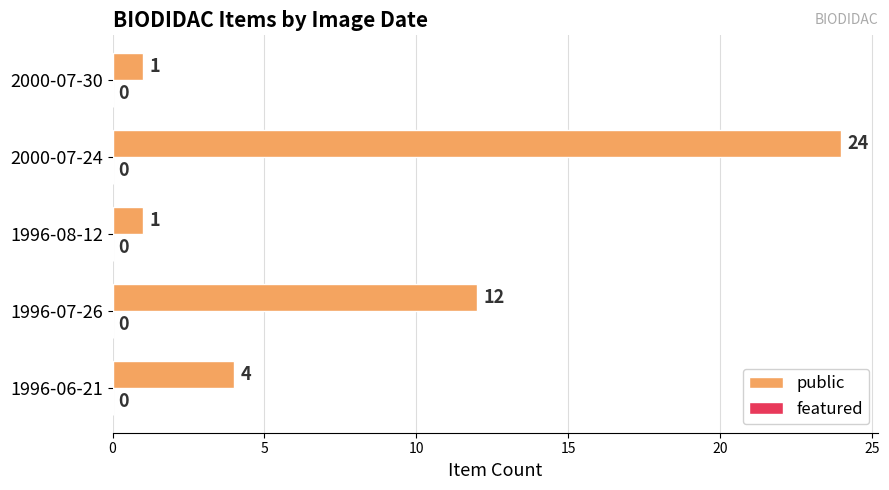

What is the sum of all values?

42